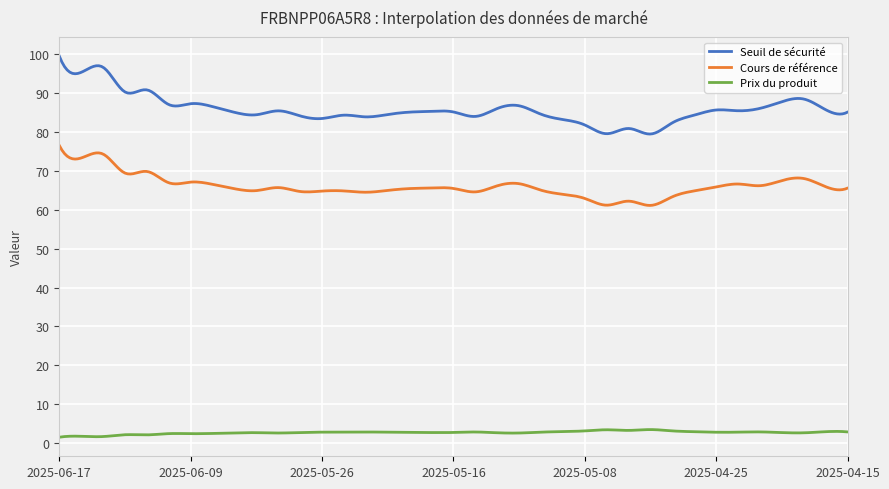

What is the difference between the maximum and minimum values in the Prix du produit series?

2.0